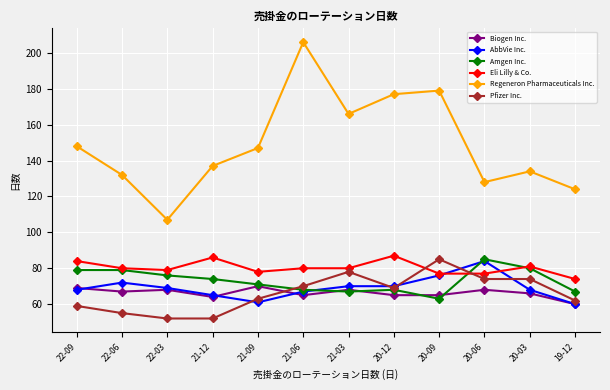

True or false: Amgen Inc. has a value of 20 at 22-03.

False